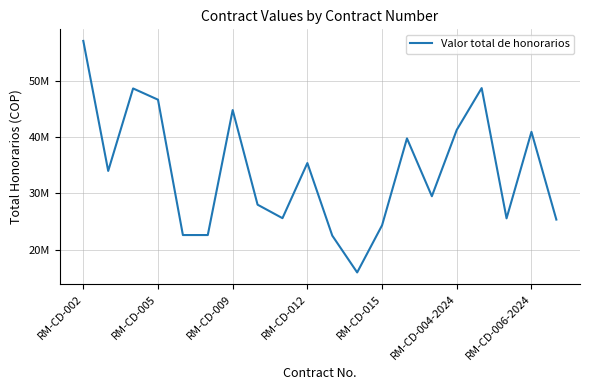

Is this an area chart (filled region under the line)?

No